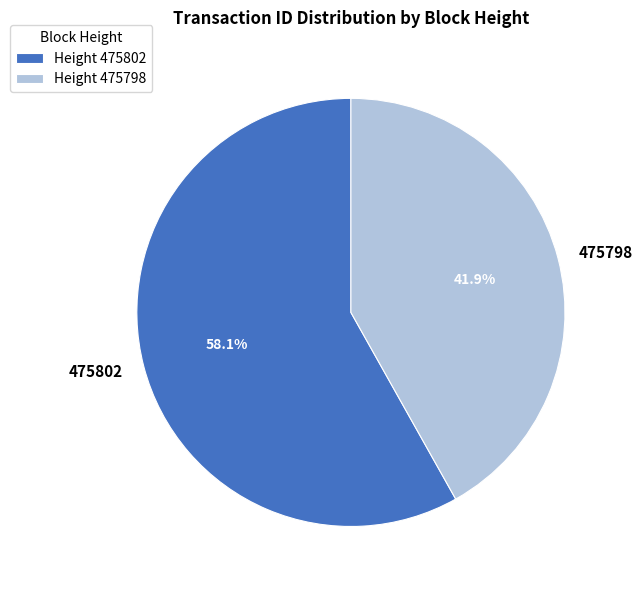

Is there any slice that represents more than half of the pie?

Yes